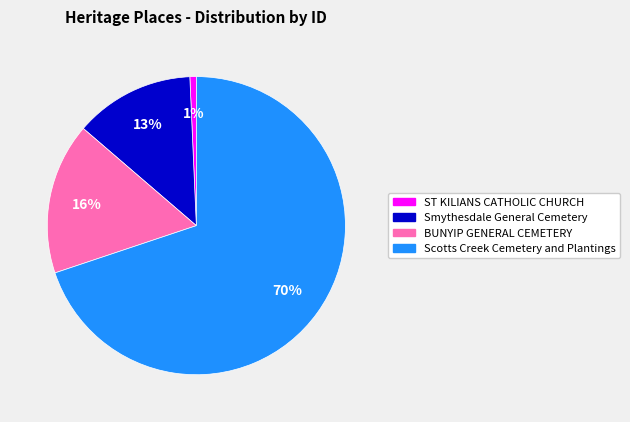

To the nearest percent, what portion does Scotts Creek Cemetery and Plantings represent?

70%